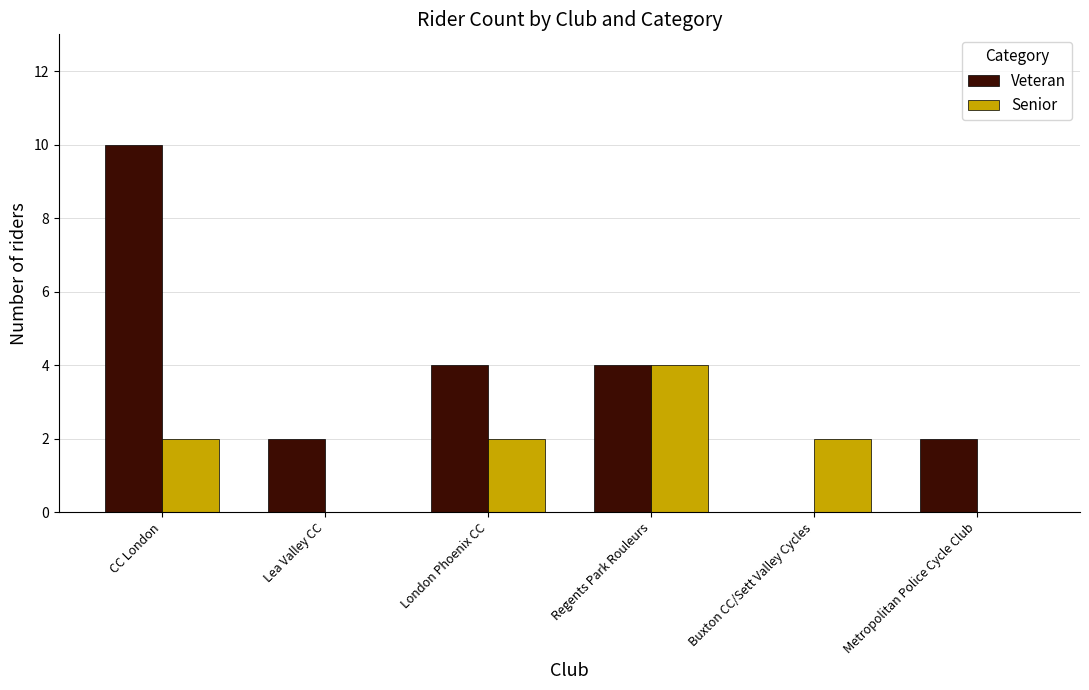

True or false: Veteran has a value of 2 at Lea Valley CC.

True